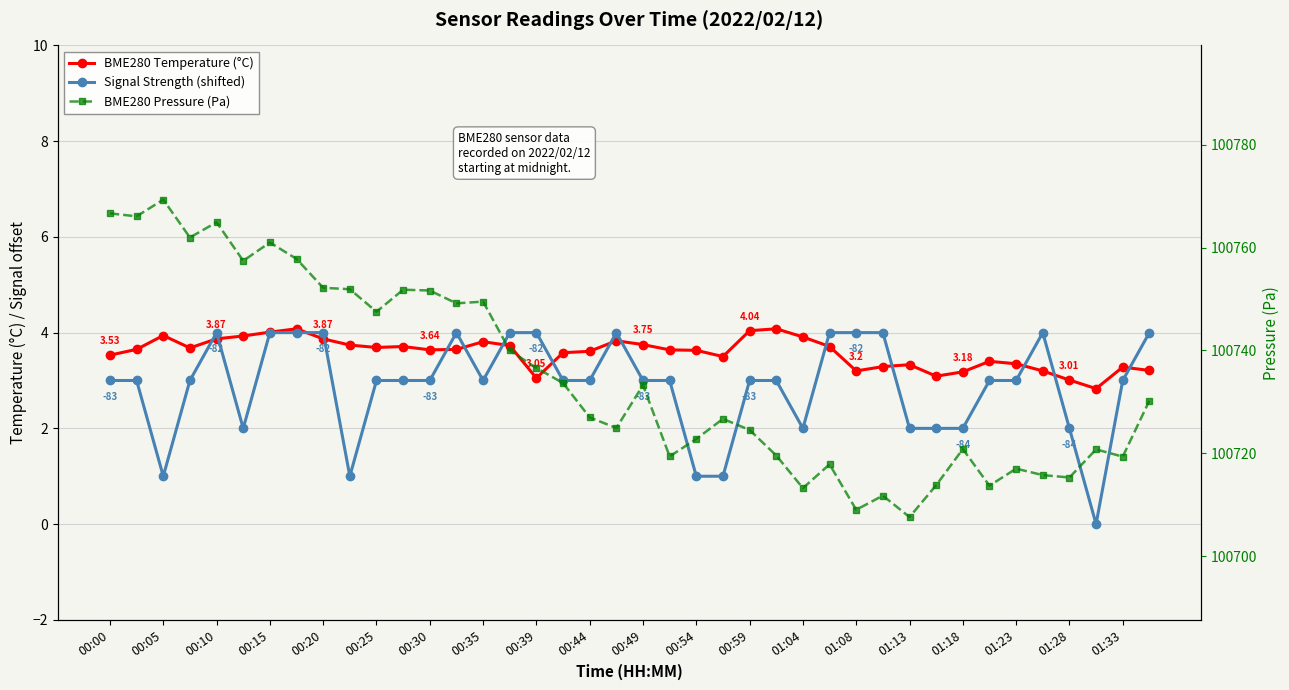

True or false: BME280 Temperature (°C) has a value of 1.3 at 00:30.

False